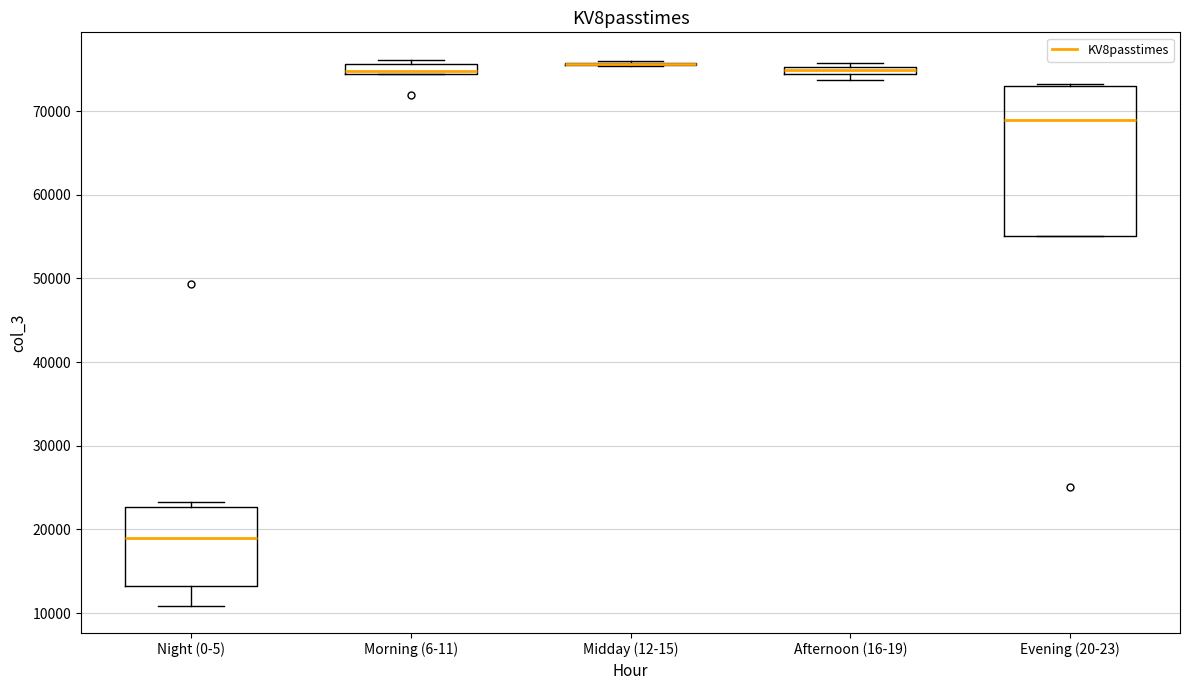

Which box is the tallest, from its lower edge to its upper edge?

Evening (20-23)